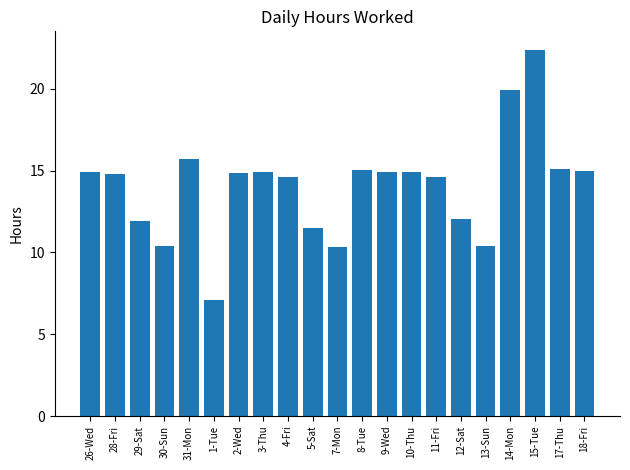

Approximately how many times larger is the value at 2-Wed compared to 9-Wed?

1.0